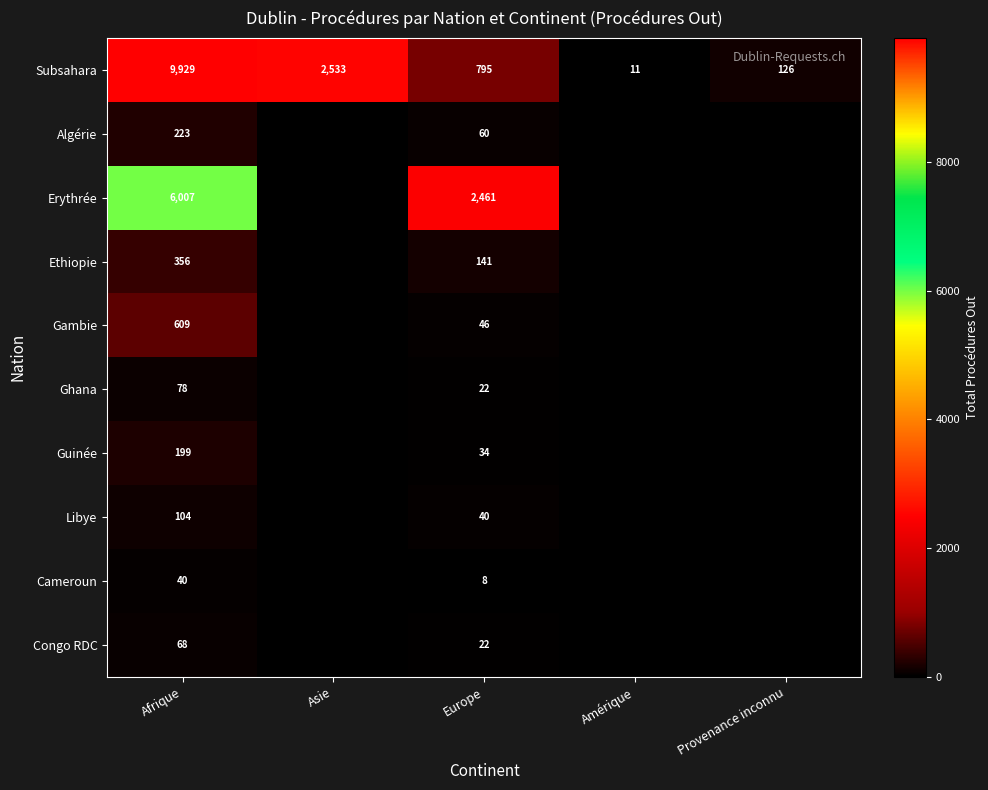

What is the difference between the second highest and second lowest values in the Subsahara series?

2407